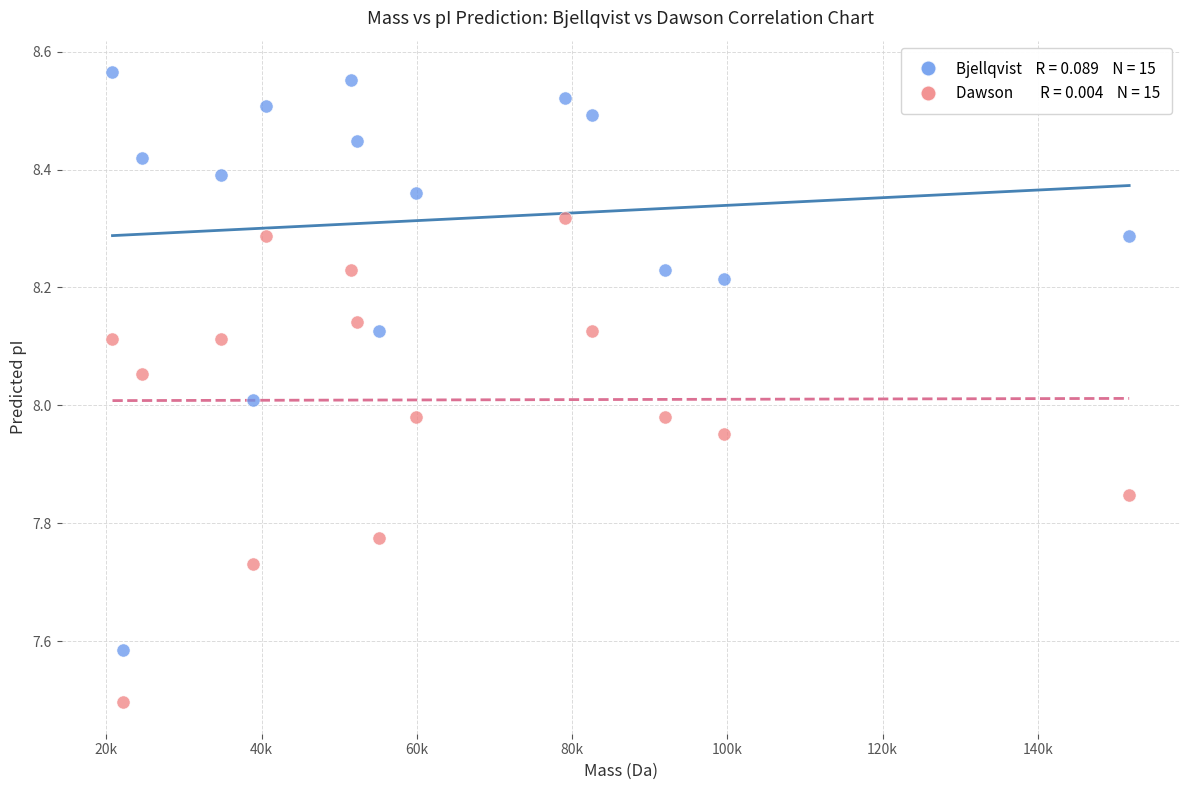

Across all data points, what is the range of X values (max minus min)?

130991.9